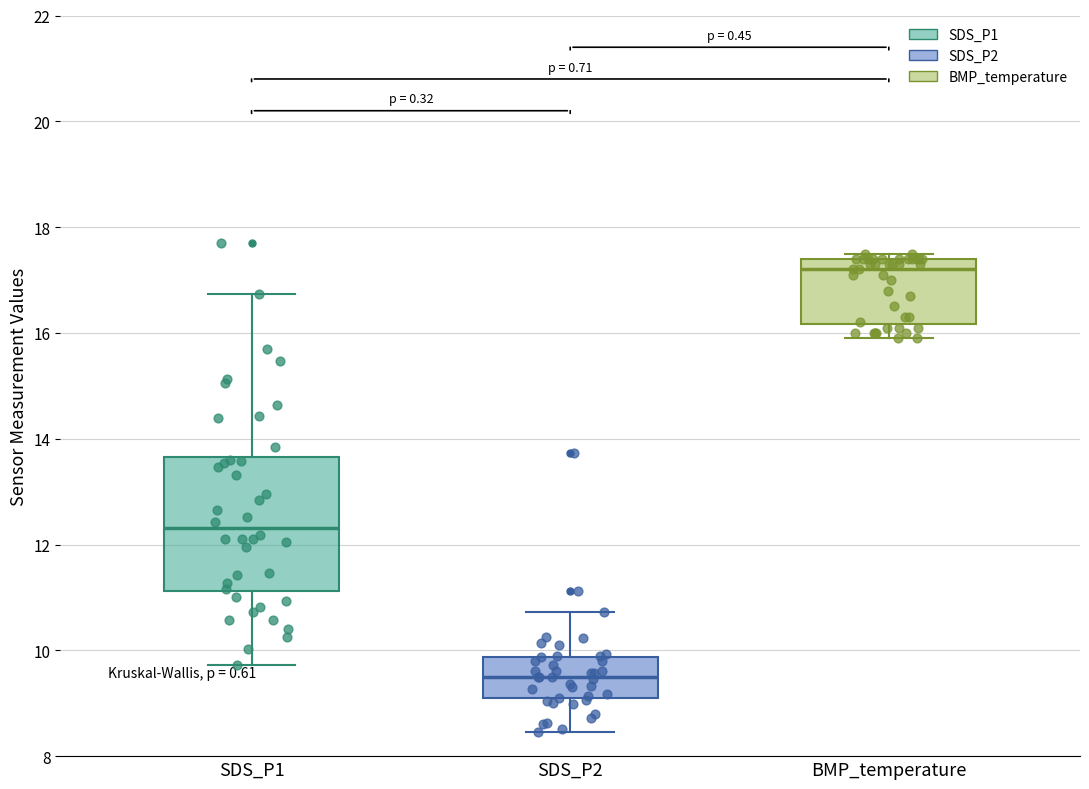

Where does the lower whisker of the box for BMP_temperature end on the y-axis? The values are not printed on the chart, so give them approximately, as read against the axis.

16.0